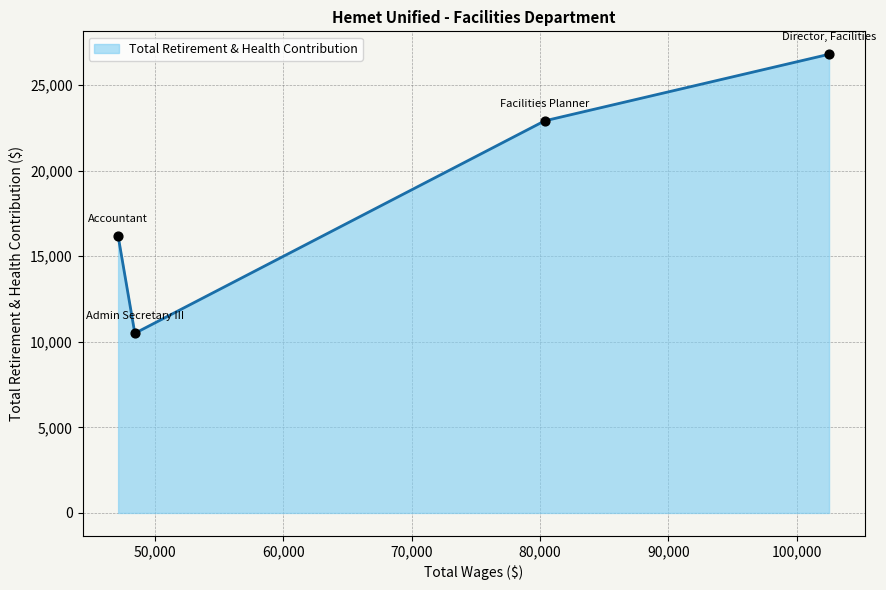

How many interior local valleys (lower than both neighbors) does the data have?

1